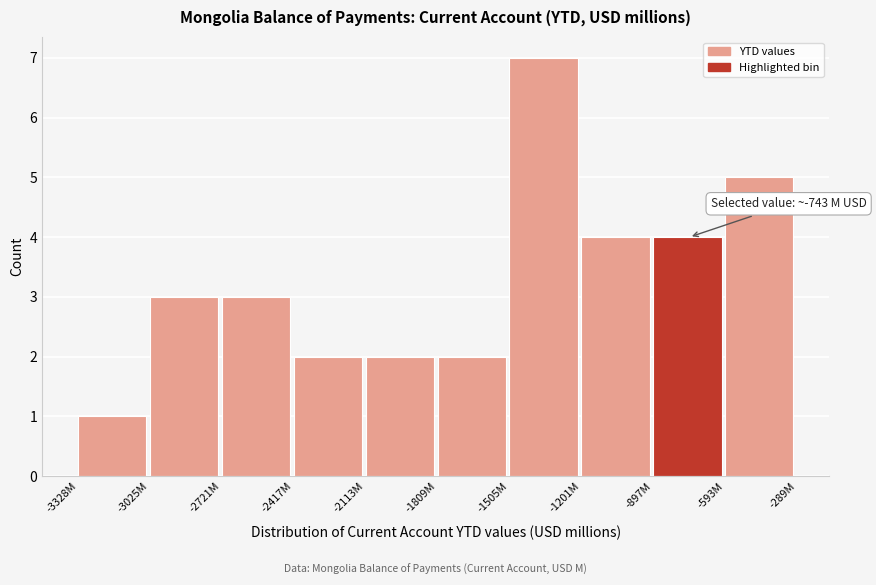

Reading left to right, what are all the values shown in this chart?

-3328M=1	-3025M=3	-2721M=3	-2417M=2	-2113M=2	-1809M=2	-1505M=7	-1201M=4	-897M=4	-593M=5